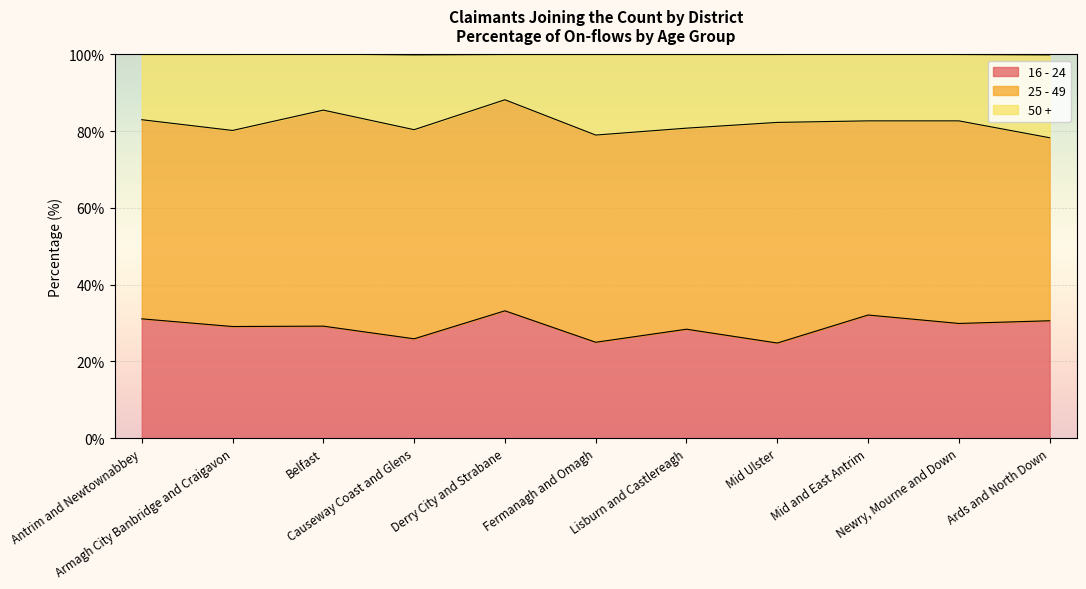

True or false: 16 - 24 has a value of 44.8 at Ards and North Down.

False